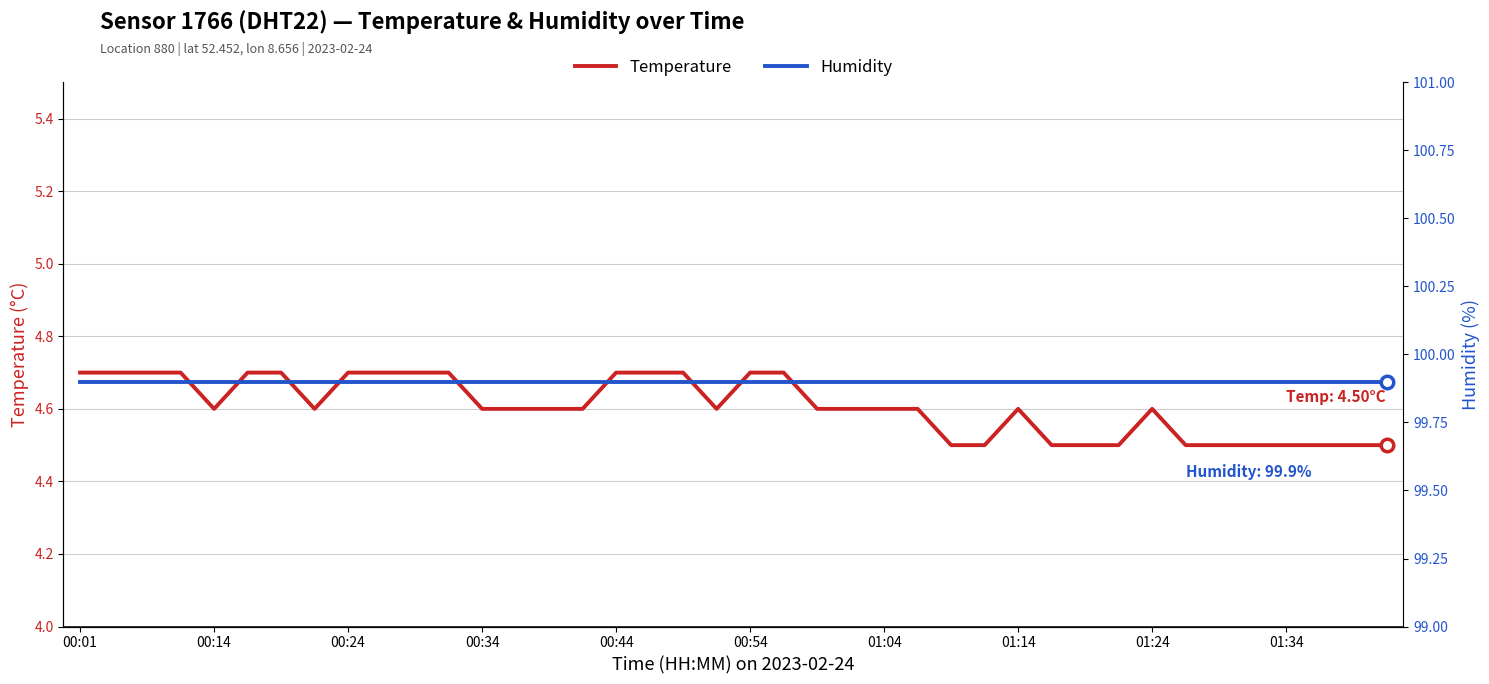

True or false: temperature and humidity intersect in this chart.

False